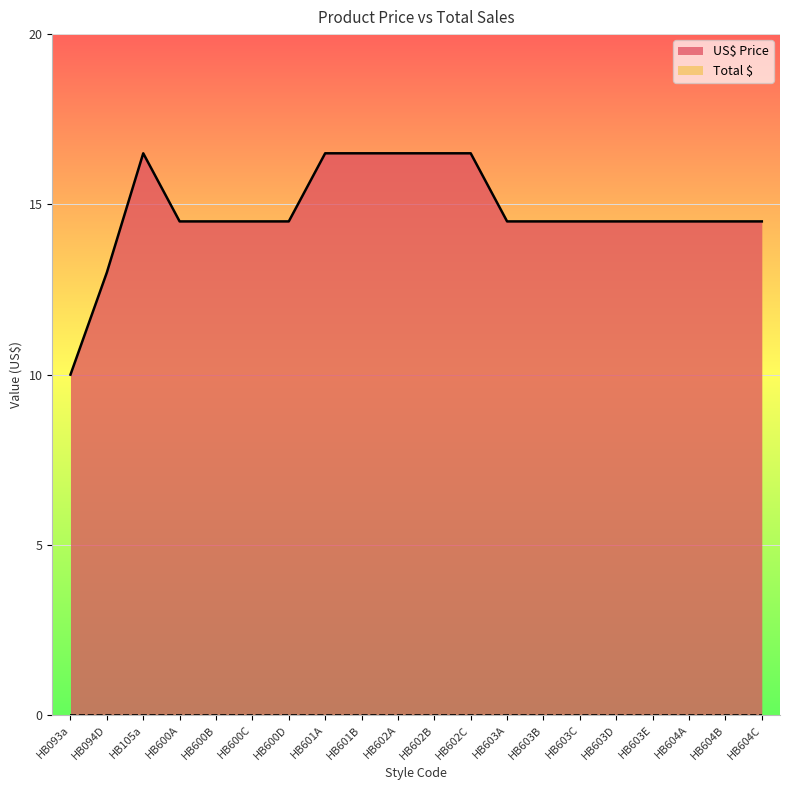

Between HB600D and HB603D, which is larger?

HB600D